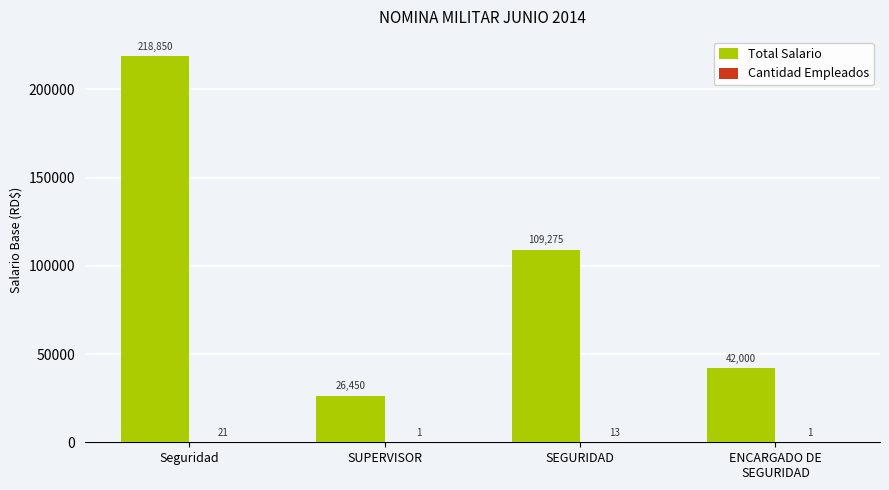

What is the sum of all Total Salario values?

396575